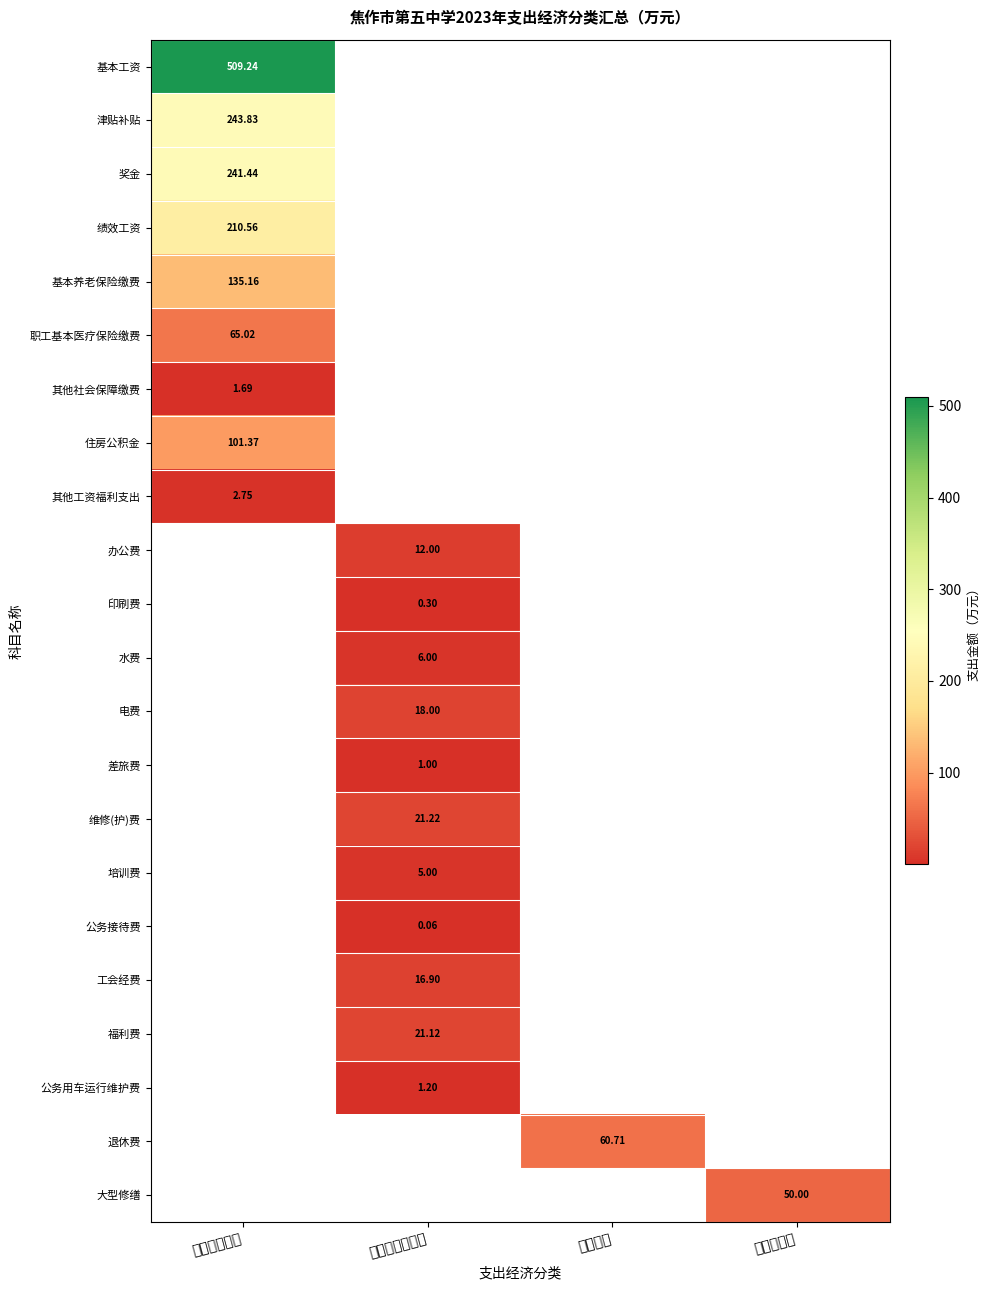

At which label is 其他工资福利支出 closest to 1?

商品和服务支出